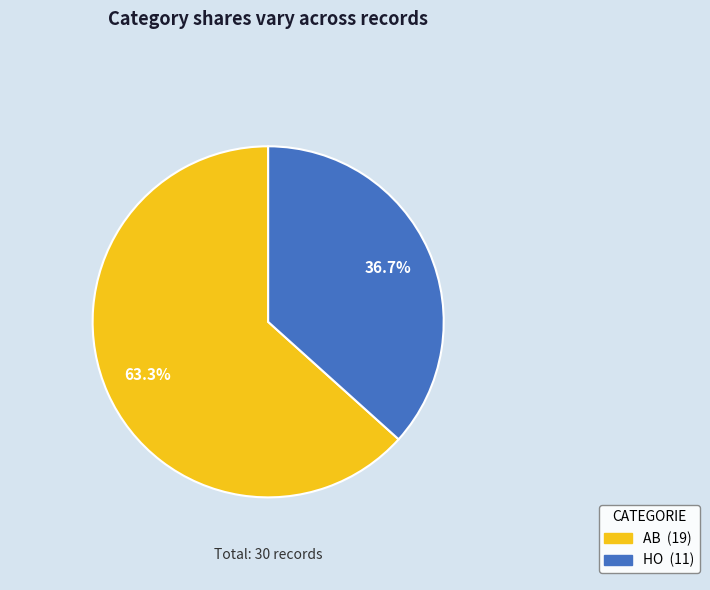

Which slice represents more than half of the pie?

AB